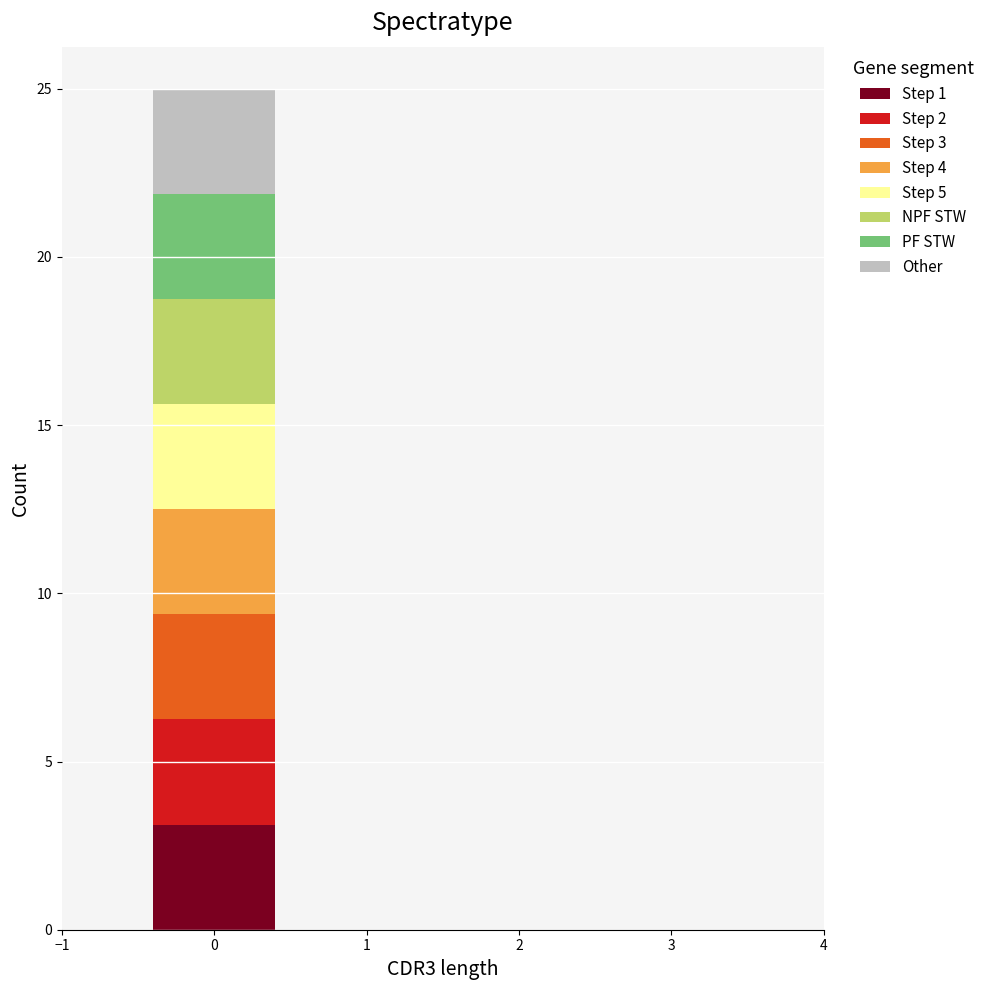

What is the total height of the stacked bar covering -0.5 to 0.5 on the x-axis? The values are not printed on the chart, so give them approximately, as read against the axis.

25